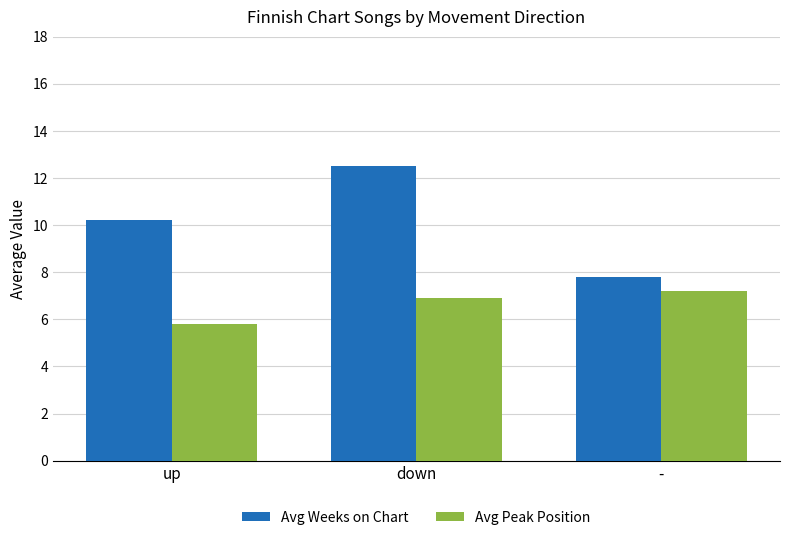

How many data points in Avg Weeks on Chart are less than 10?

1